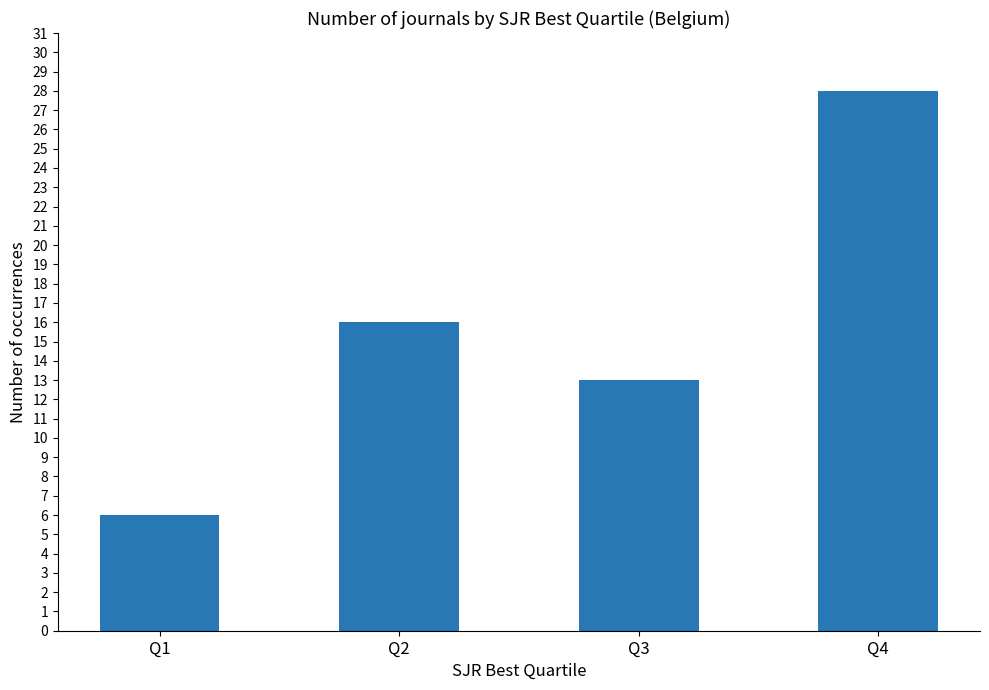

Rank the categories by value from highest to lowest.

Q4, Q2, Q3, Q1